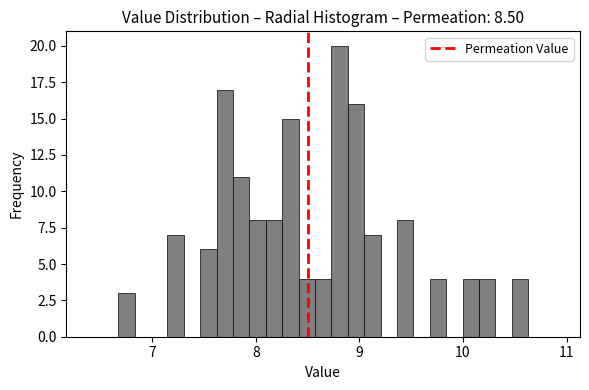

Around what value on the x-axis is the tallest bar? Give the approximate position of its centre, as read against the axis.

8.8